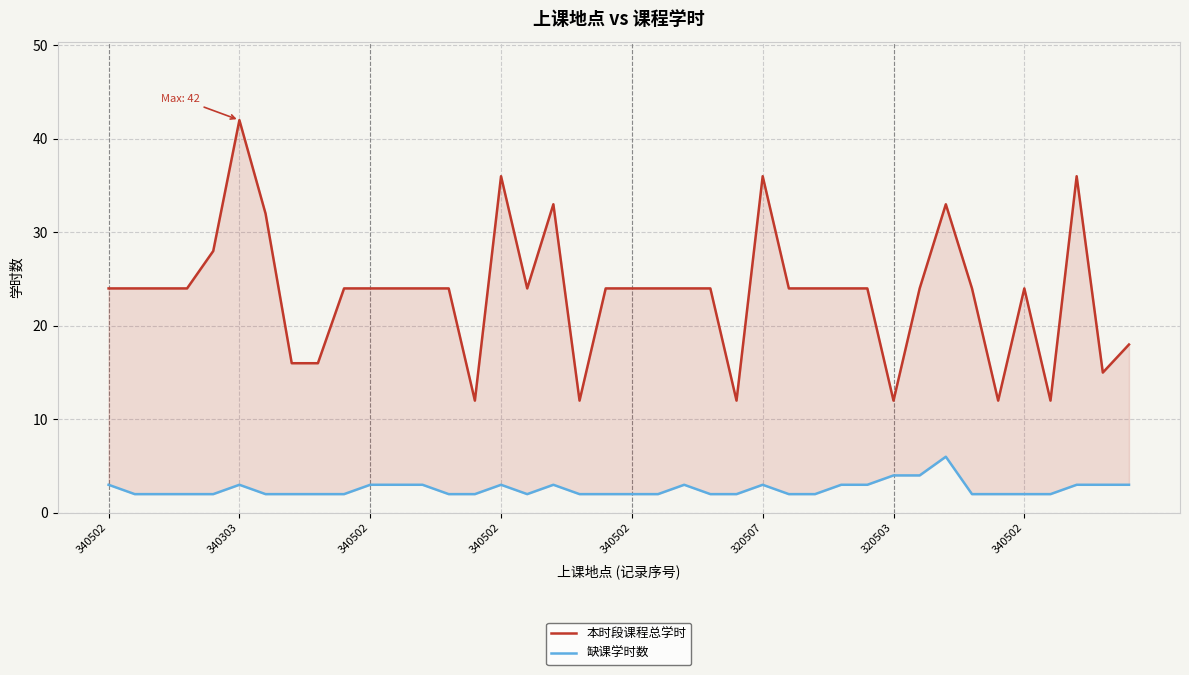

Reading left to right, extract all data points from this chart.

本时段课程总学时: 24	24	24	24	28	42	32	16	16	24	24	24	24	24	12	36	24	33	12	24	24	24	24	24	12	36	24	24	24	24	12	24	33	24	12	24	12	36	15	18
缺课学时数: 3	2	2	2	2	3	2	2	2	2	3	3	3	2	2	3	2	3	2	2	2	2	3	2	2	3	2	2	3	3	4	4	6	2	2	2	2	3	3	3